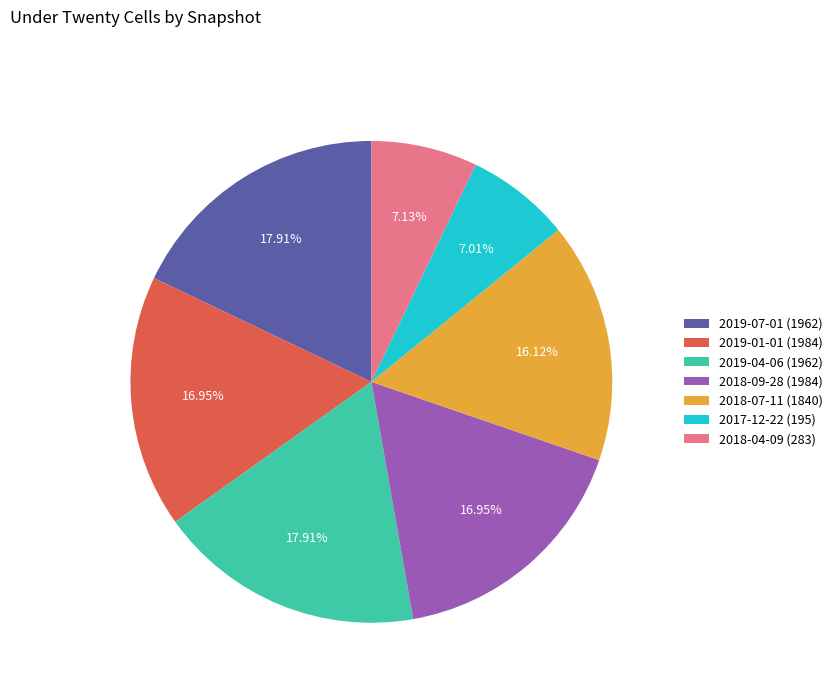

Does any single category account for the majority?

No